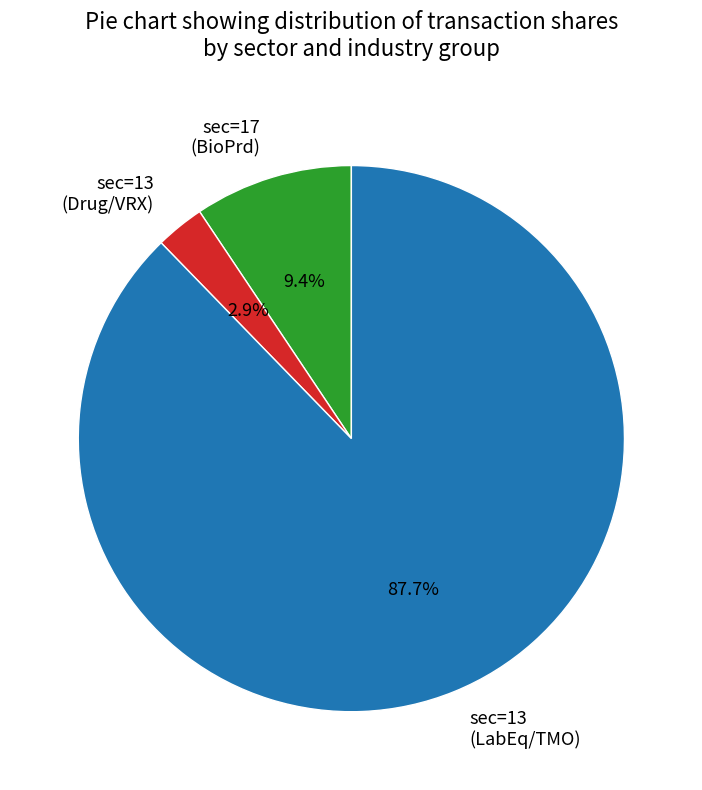

Between sec=13 (Drug/VRX) and sec=13 (LabEq/TMO), which is larger?

sec=13 (LabEq/TMO)